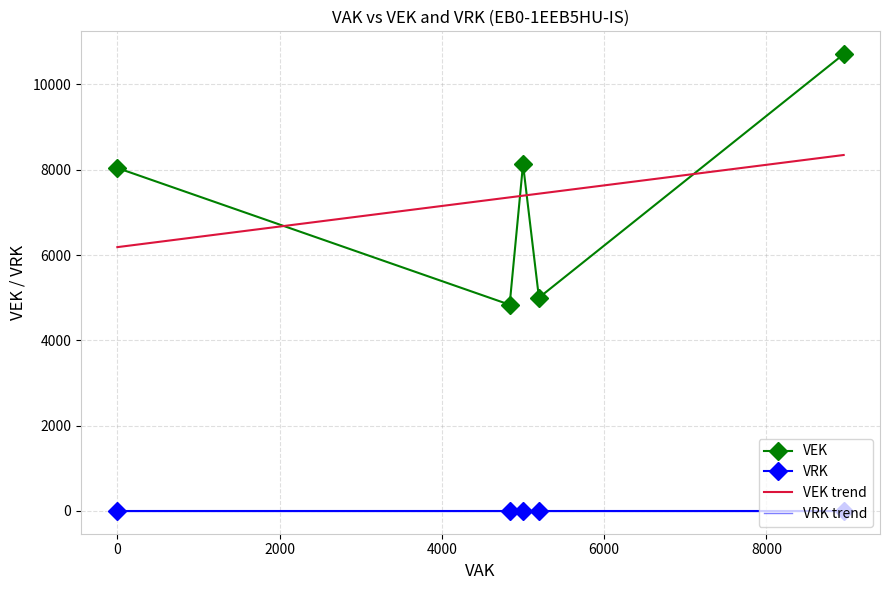

In VEK, how many points are higher than both neighbors (excluding endpoints)?

1